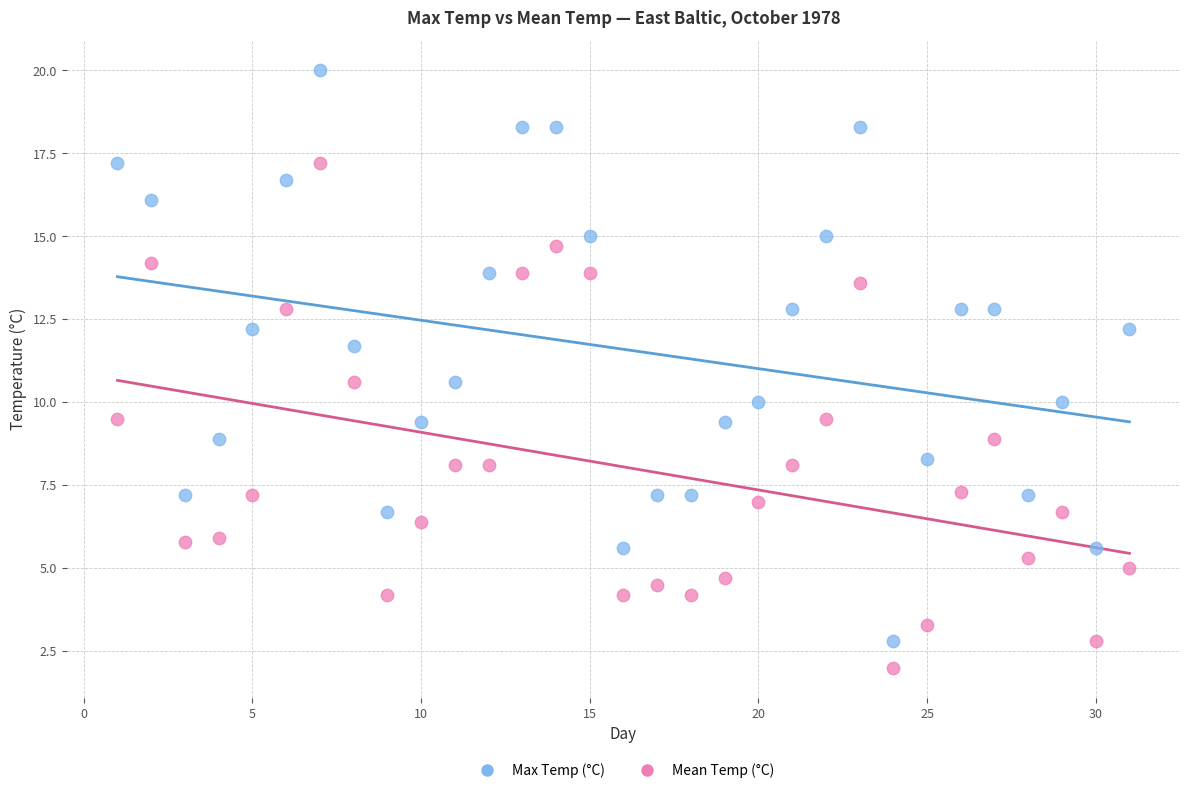

What are all the series names shown in the legend?

Max Temp (°C), Mean Temp (°C)